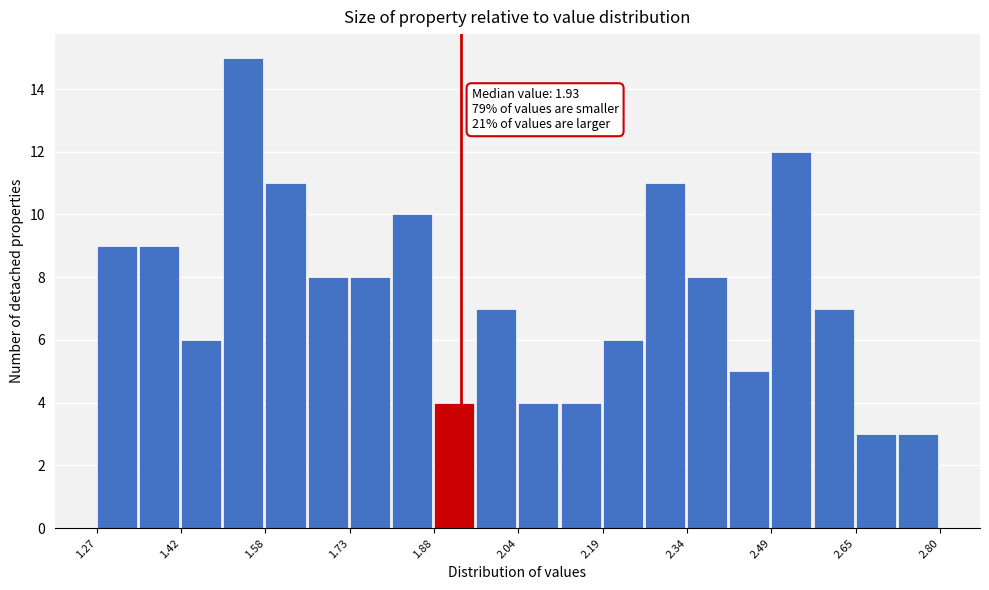

Read against the x-axis, roughly where is the centre of the tallest bar?

1.54